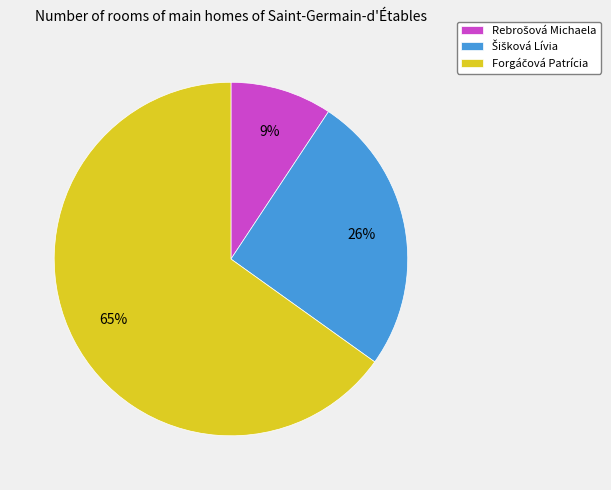

To the nearest percent, what is the average slice percentage?

33%